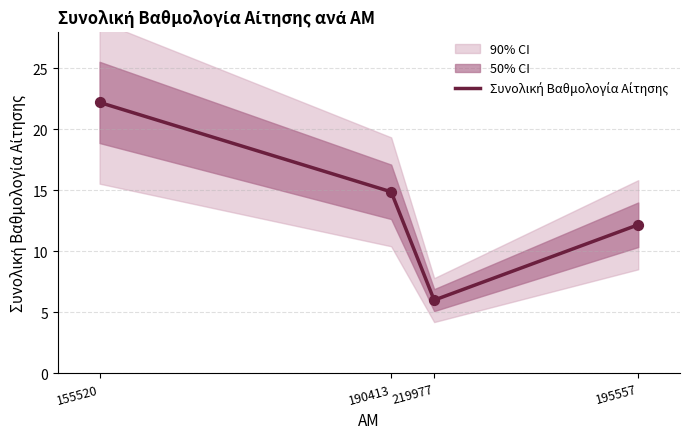

What is the change in value from 219977 to 195557?

+6.2